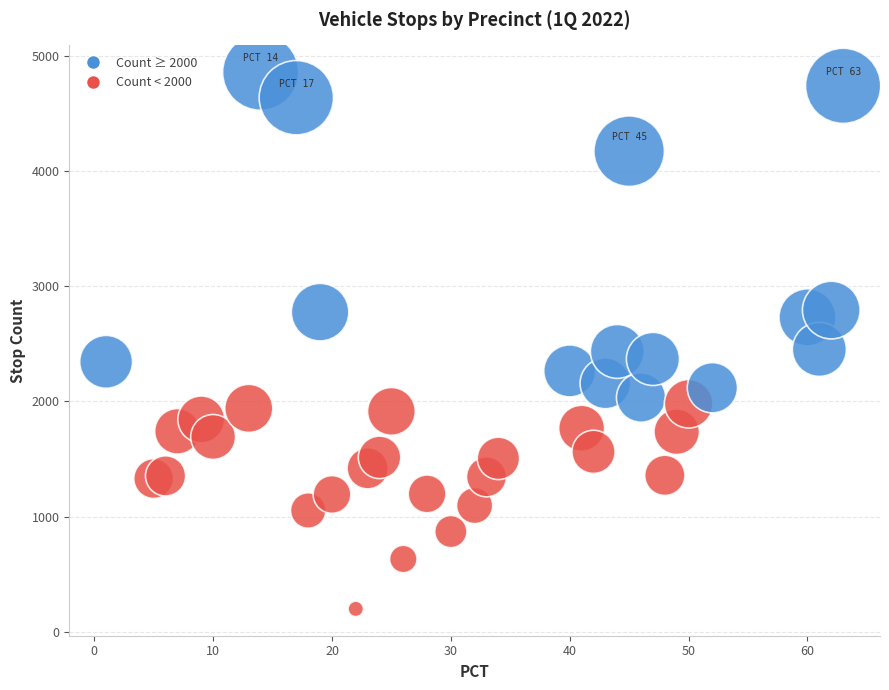

What is the range of Y values (max minus min)?

4657